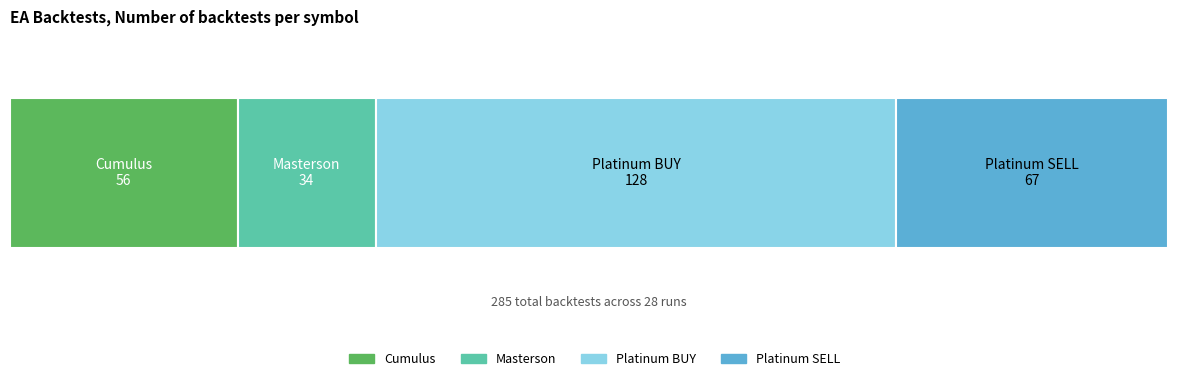

What are all the series names shown in the legend?

Cumulus, Masterson, Platinum BUY, Platinum SELL